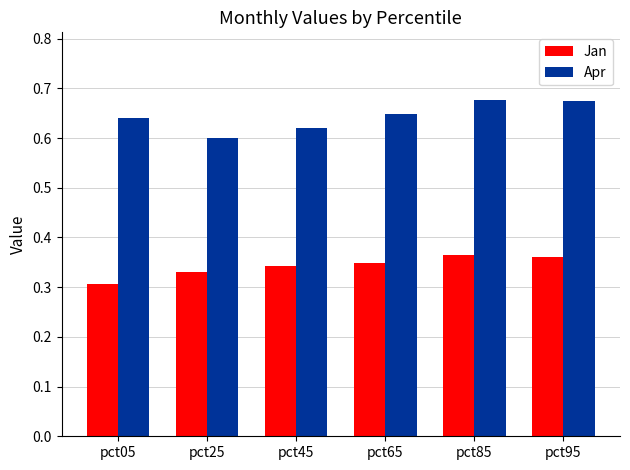

True or false: Apr has a value of 0.6 at pct25.

True